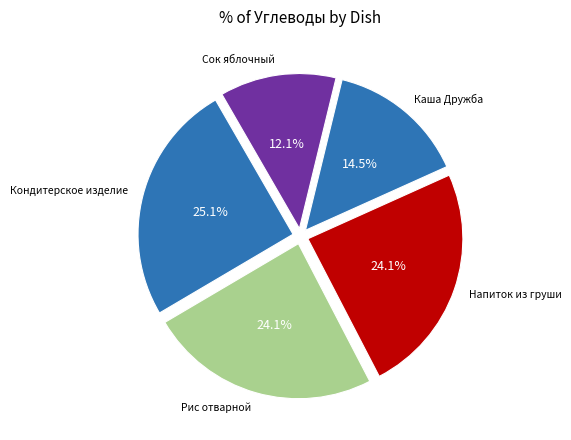

Which category has the smallest portion of the pie?

Сок яблочный